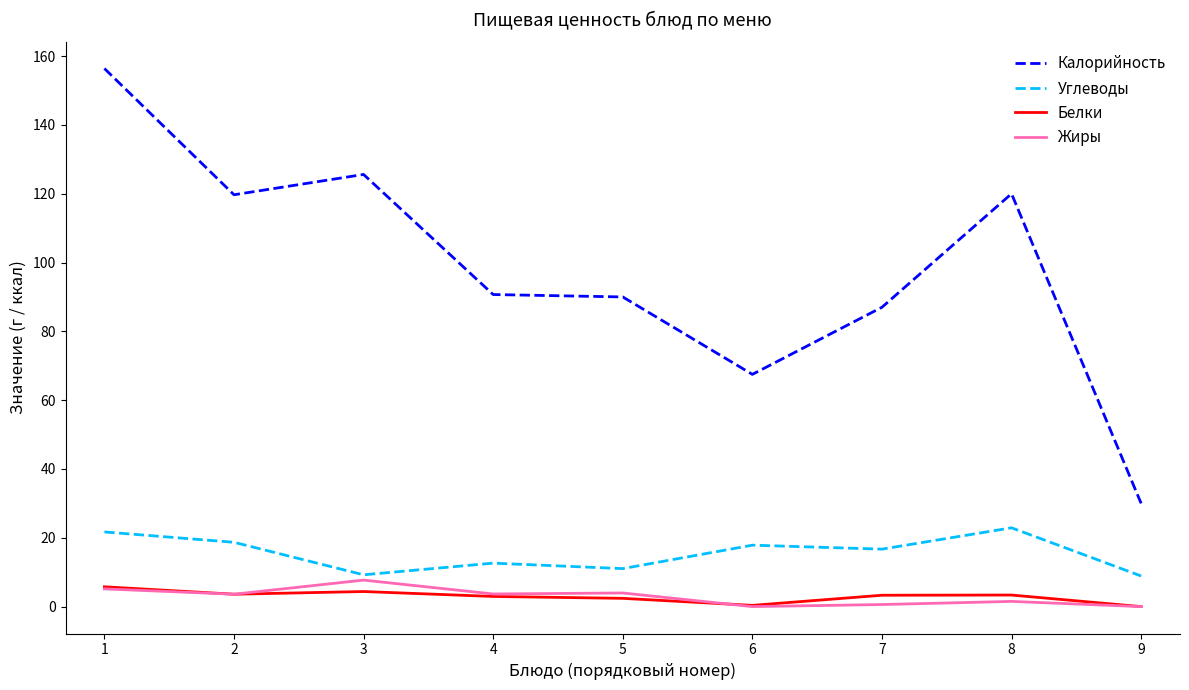

At which label does Углеводы first exceed 16?

1